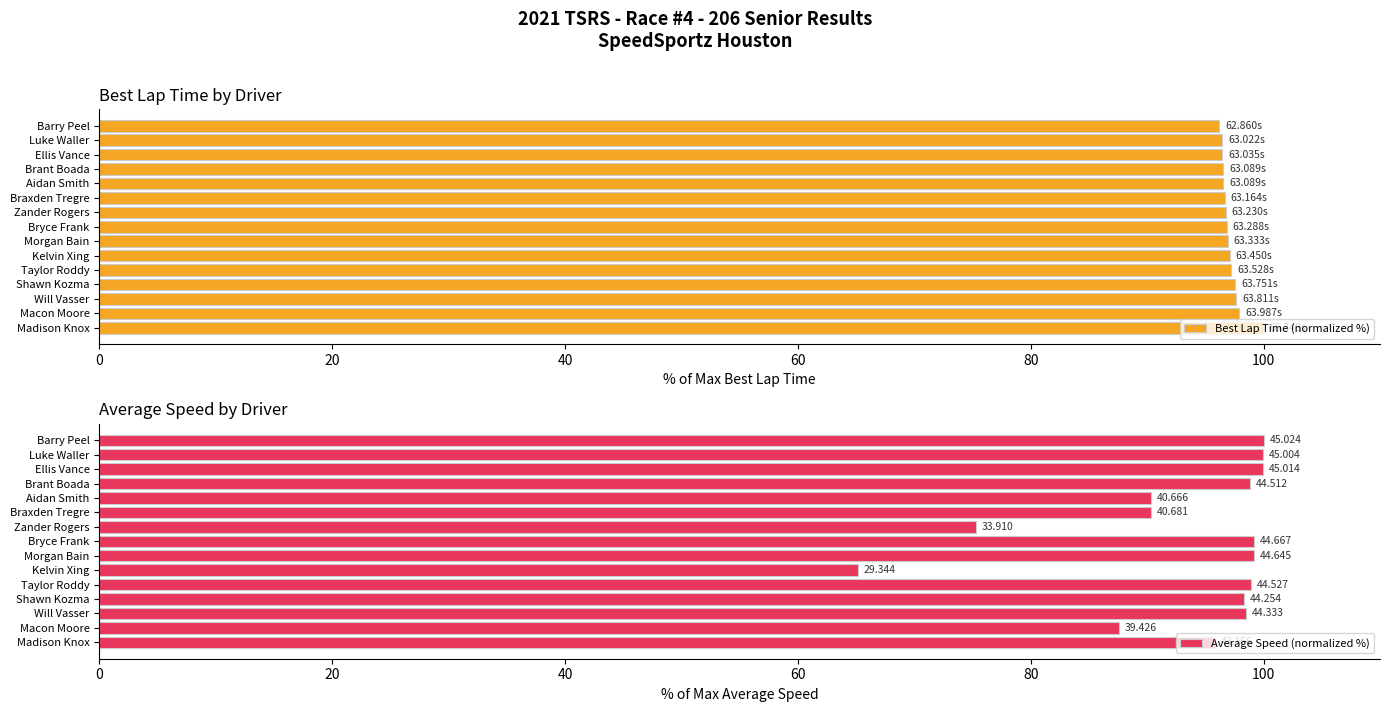

What are all the series names shown in the legend?

Best Lap Time (normalized %), Average Speed (normalized %)